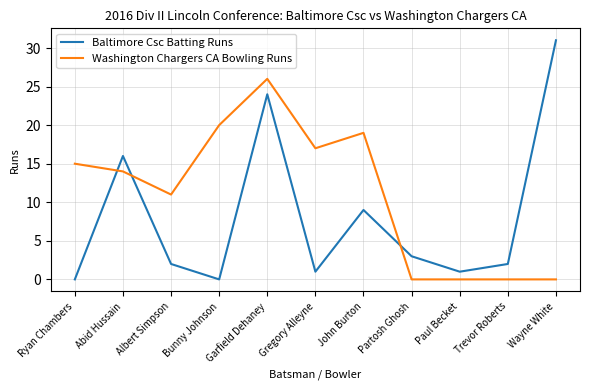

At how many categories does at least one series exceed 9?

8